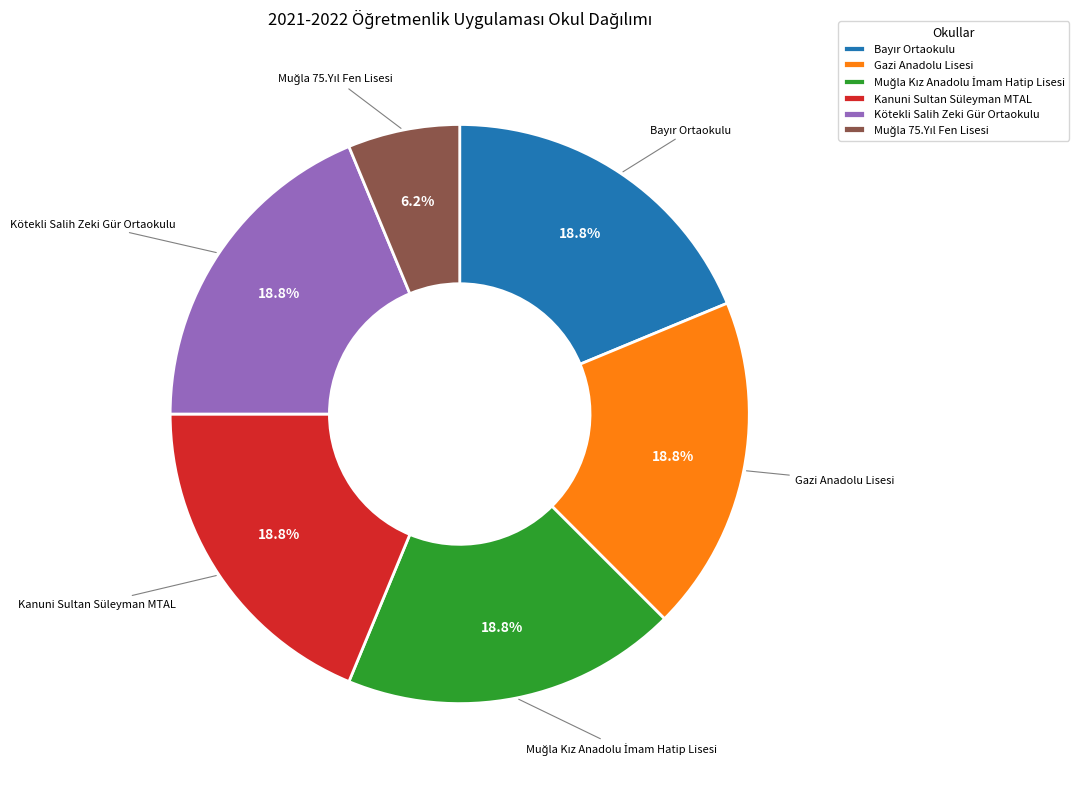

Count the number of slices in the pie.

6